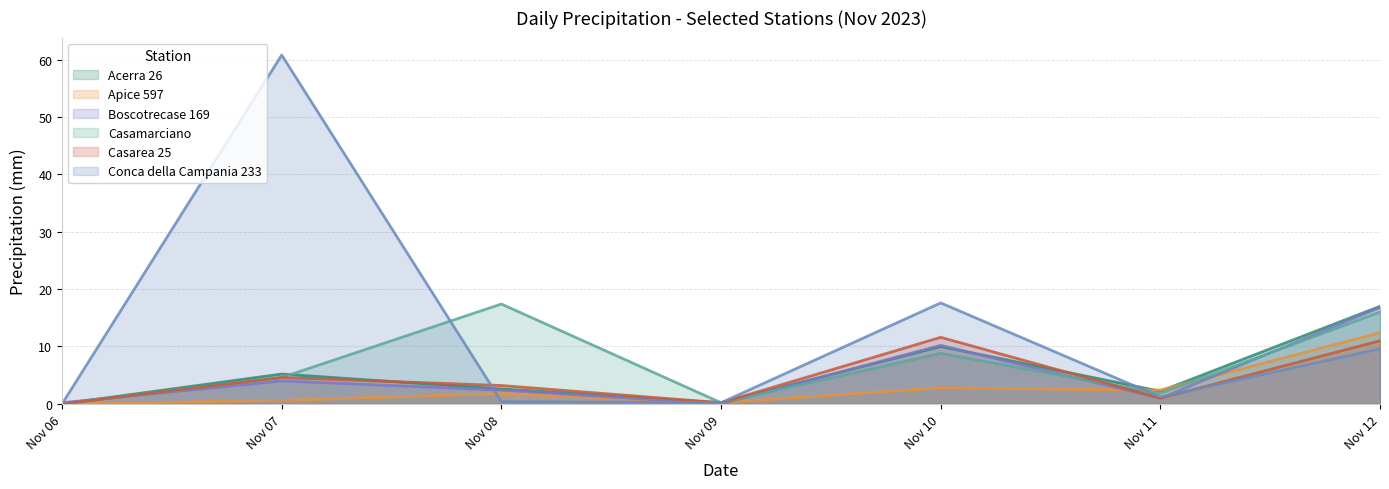

What is the value of the Casamarciano point at the 2nd from the left?

4.6